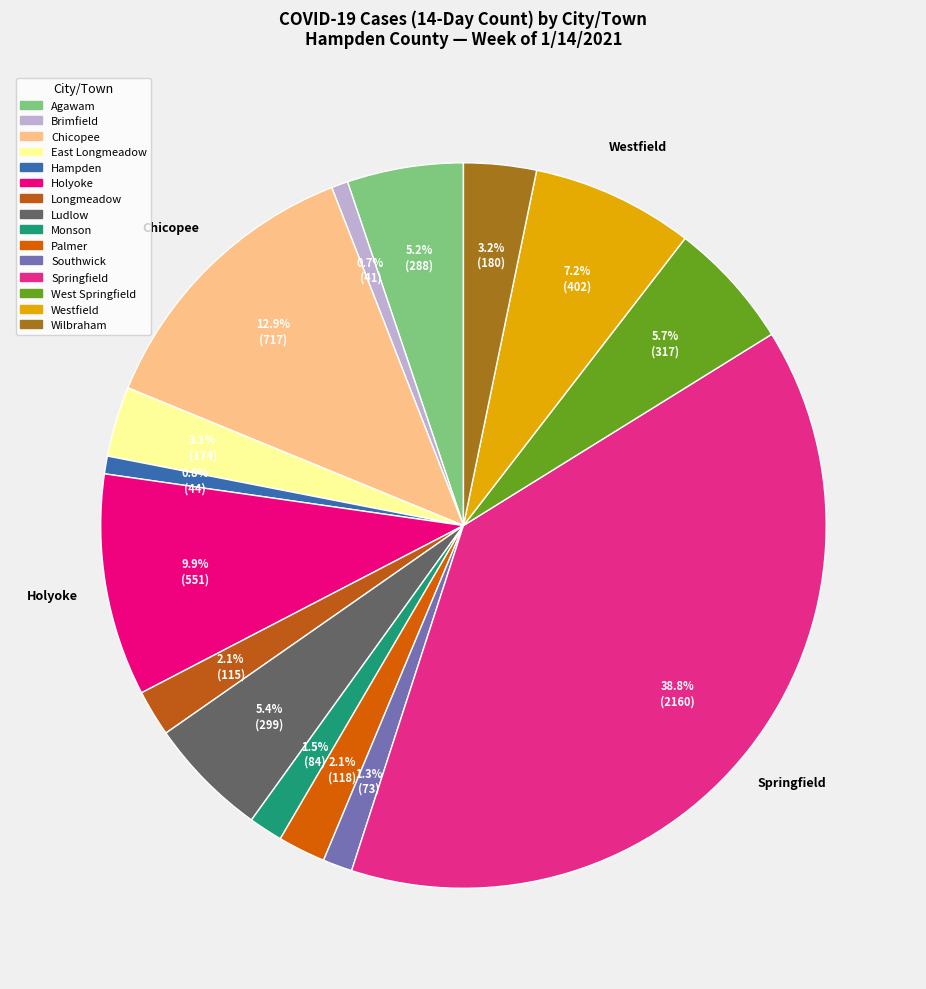

Rank the categories by value from lowest to highest.

Brimfield, Hampden, Southwick, Monson, Longmeadow, Palmer, East Longmeadow, Wilbraham, Agawam, Ludlow, West Springfield, Westfield, Holyoke, Chicopee, Springfield